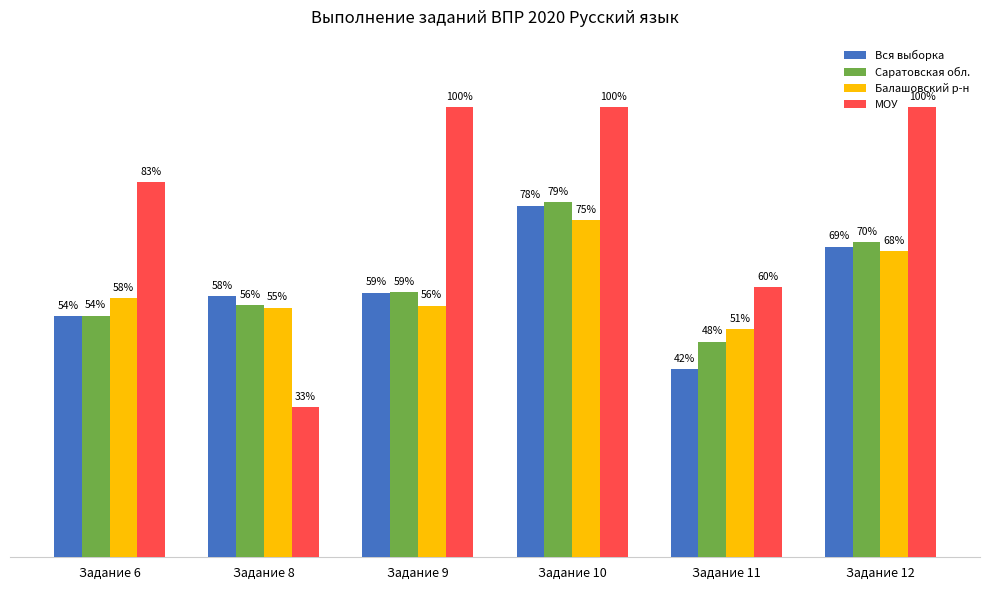

Which category has the highest value in the Балашовский р-н series?

Задание 10